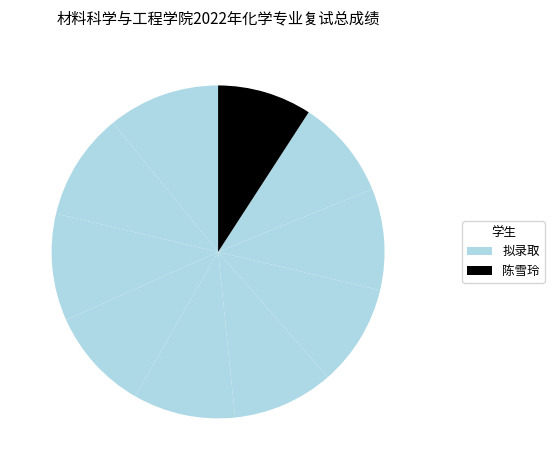

How many segments does this pie chart have?

10